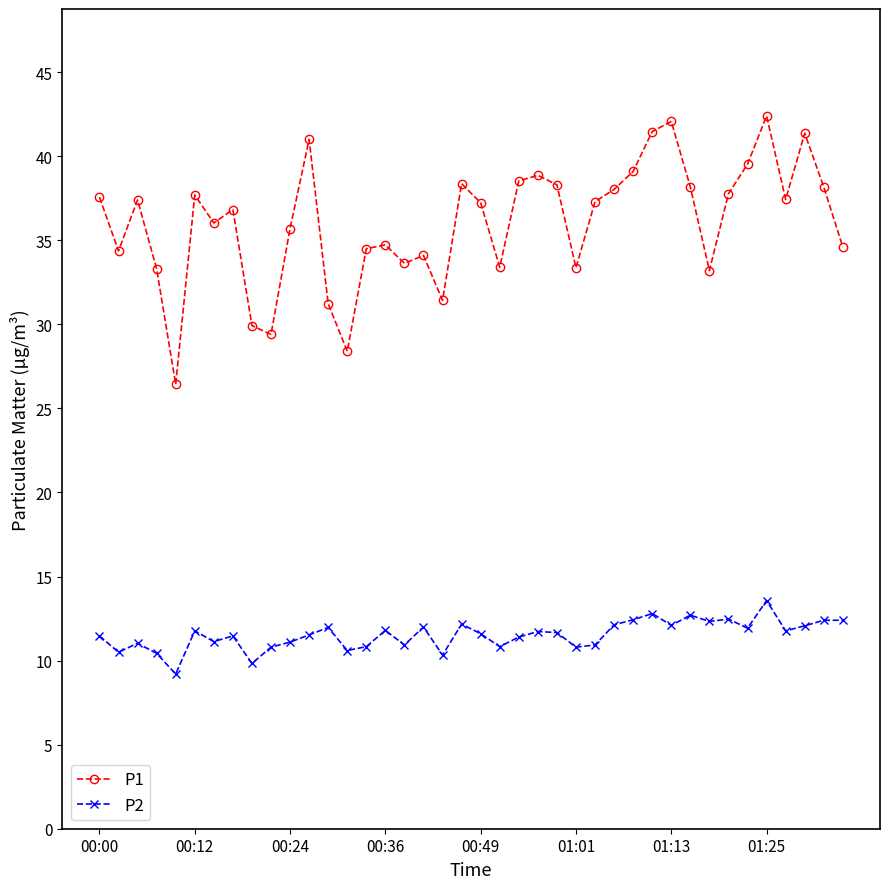

Does the chart display data point markers on the line(s)?

Yes